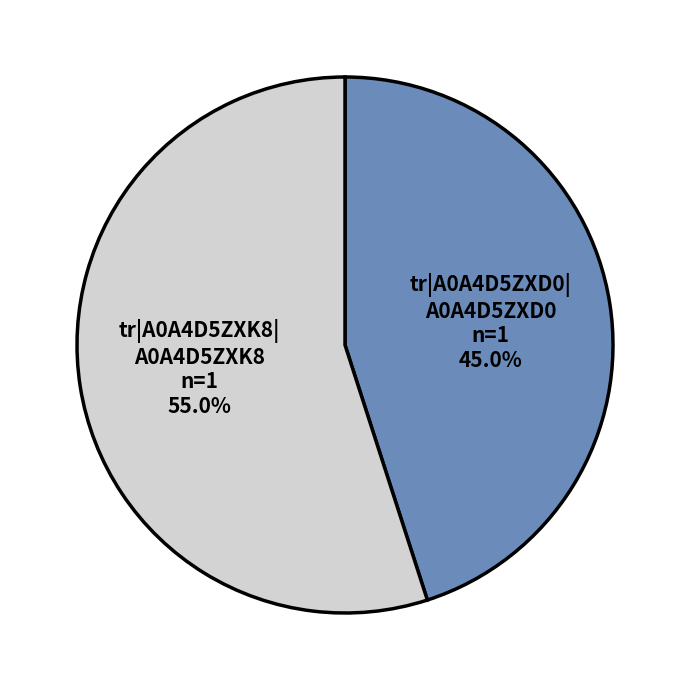

Does any single category account for the majority?

Yes